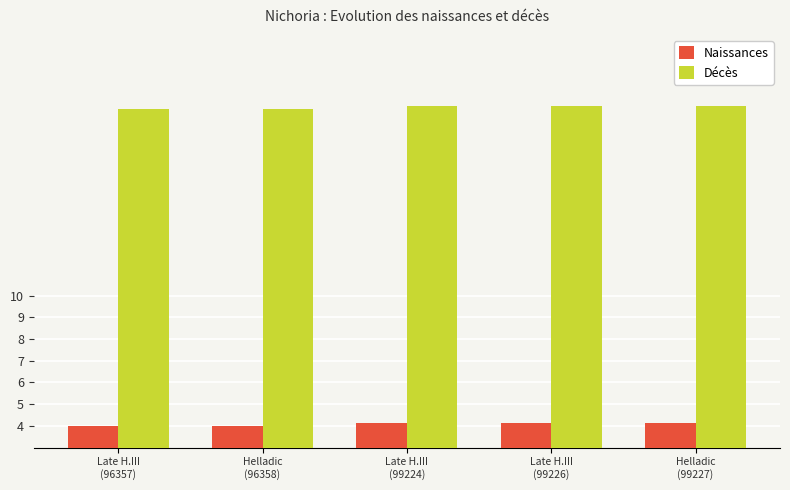

What is the maximum value for Naissances?

4.1